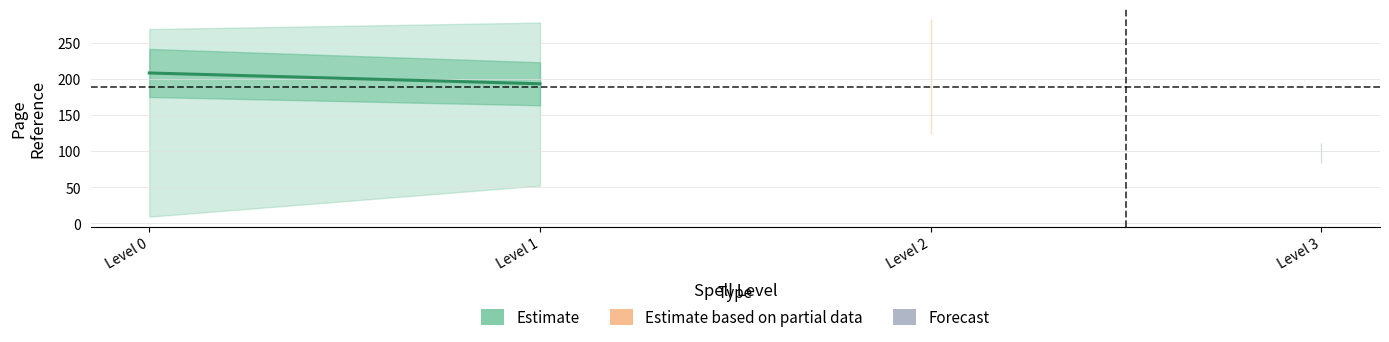

At which label does the data first exceed 208?

Level 0